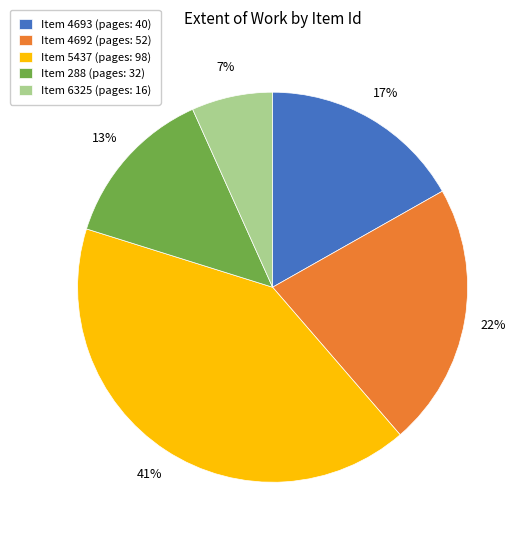

Between Item 4692 (pages: 52) and Item 4693 (pages: 40), which is larger?

Item 4692 (pages: 52)